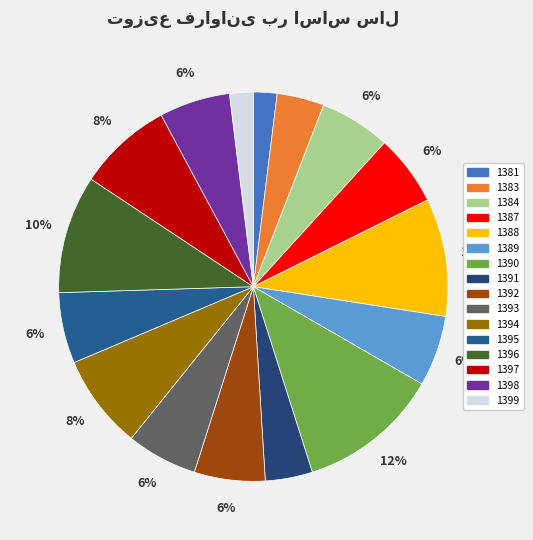

To the nearest percent, what is the combined percentage of 1394 and 1384?

14%